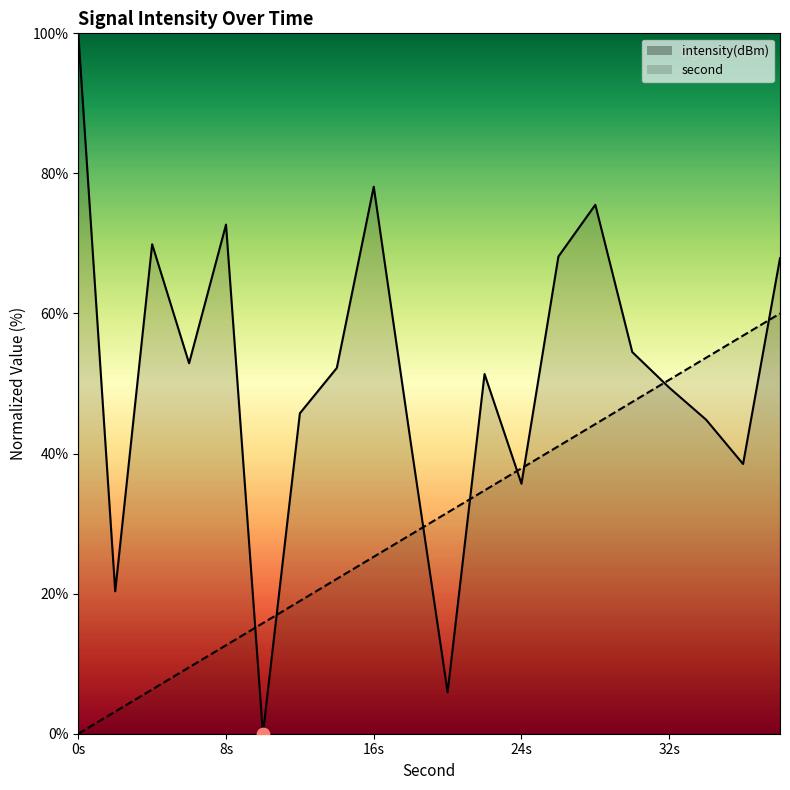

At which category is the sum across all series the highest?

38